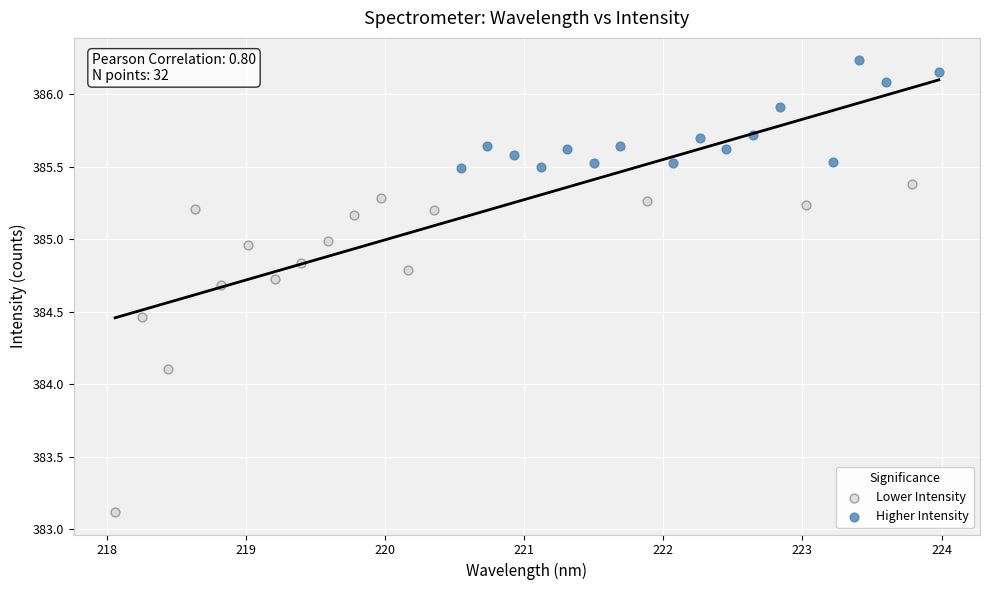

Which series contains the highest Y value?

Higher Intensity